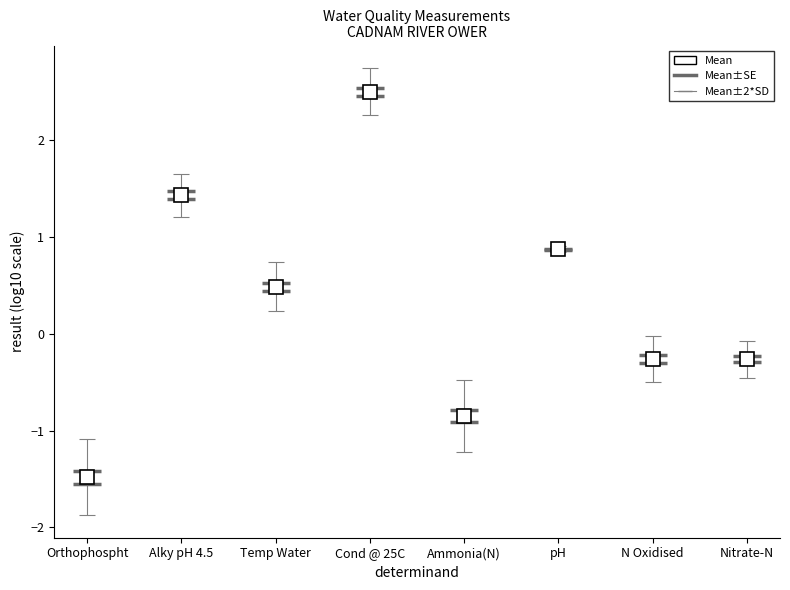

What is the greatest value displayed?

2.5